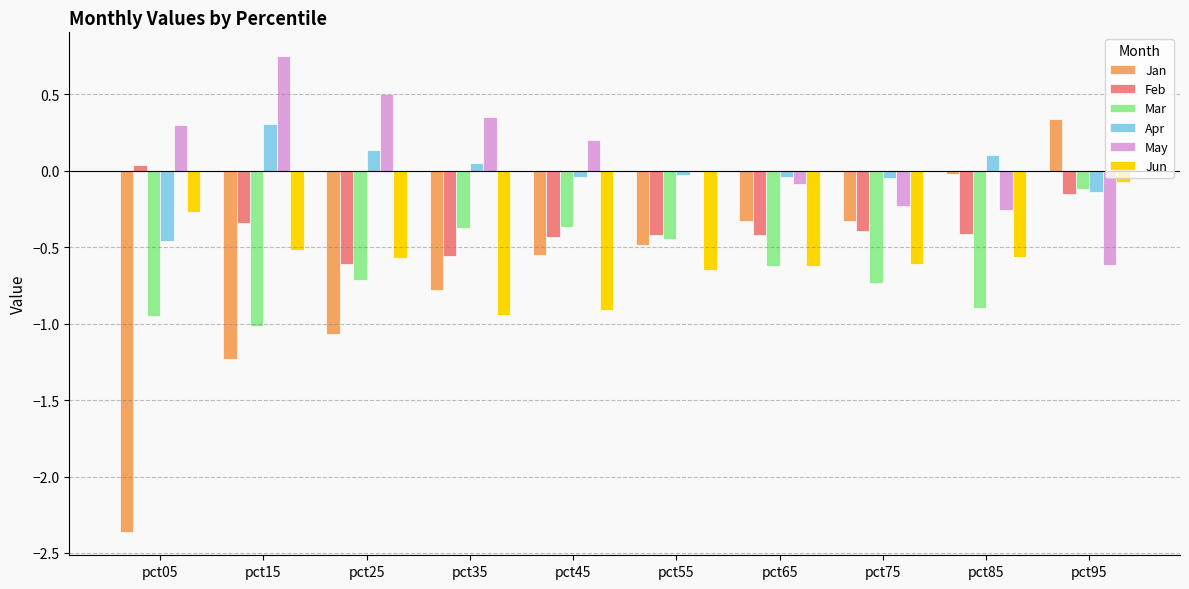

Is the value of May at pct75 greater than the value of Jun at pct85?

Yes